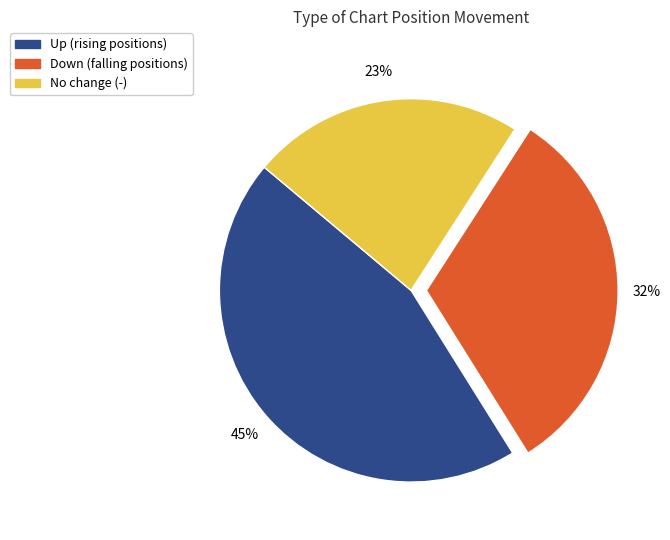

To the nearest percent, what is the average slice percentage?

33%